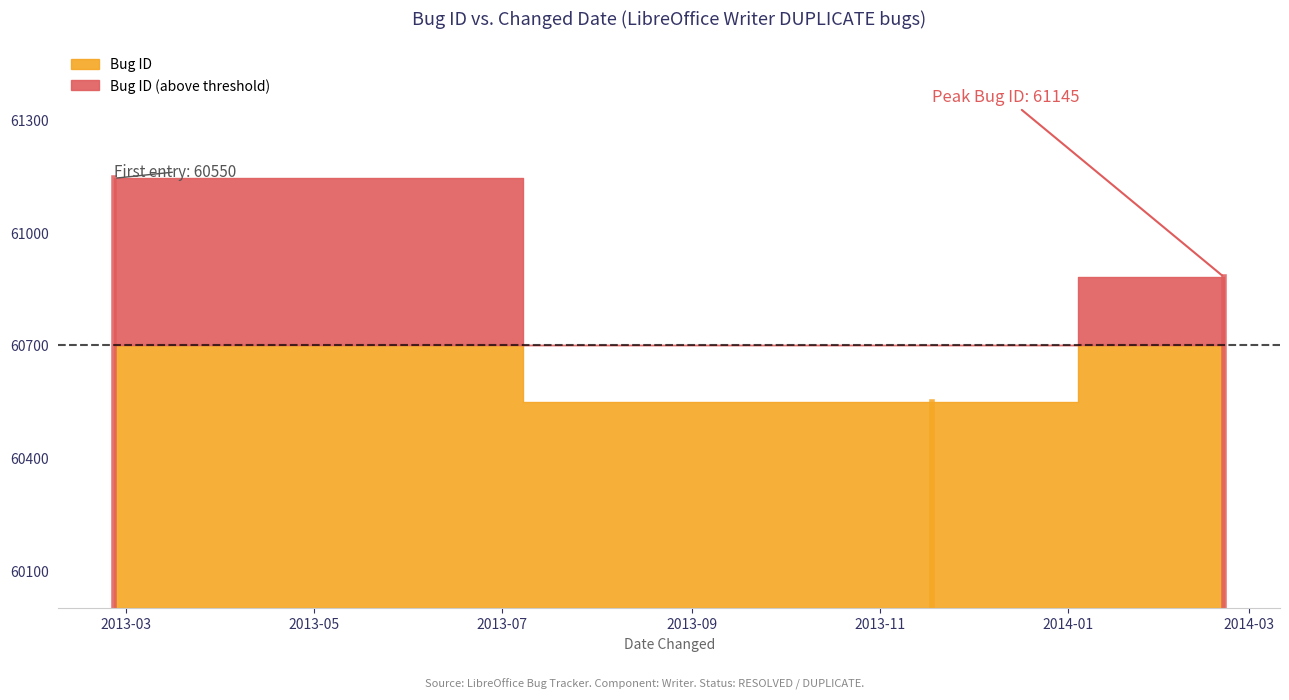

Reading left to right, list all the values displayed in this chart.

60550	60881	61145